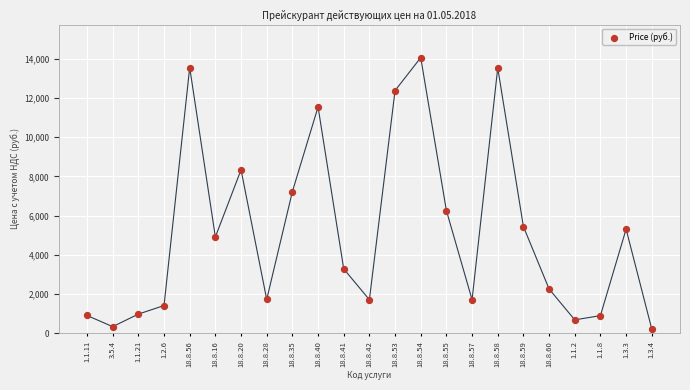

What is the range of Y values (max minus min)?

13834